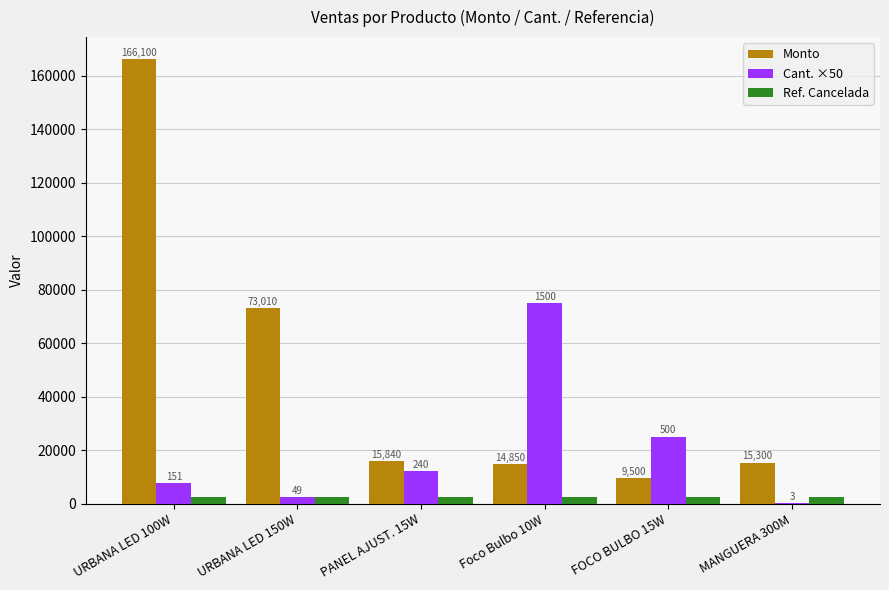

Reading left to right, what are all the values shown in this chart?

Monto: URBANA LED 100W=166100	URBANA LED 150W=73010	PANEL AJUST. 15W=15840	Foco Bulbo 10W=14850	FOCO BULBO 15W=9500	MANGUERA 300M=15300
Cant. ×50: URBANA LED 100W=7550	URBANA LED 150W=2450	PANEL AJUST. 15W=12000	Foco Bulbo 10W=75000	FOCO BULBO 15W=25000	MANGUERA 300M=150
Ref. Cancelada: URBANA LED 100W=2640	URBANA LED 150W=2640	PANEL AJUST. 15W=2640	Foco Bulbo 10W=2640	FOCO BULBO 15W=2640	MANGUERA 300M=2640